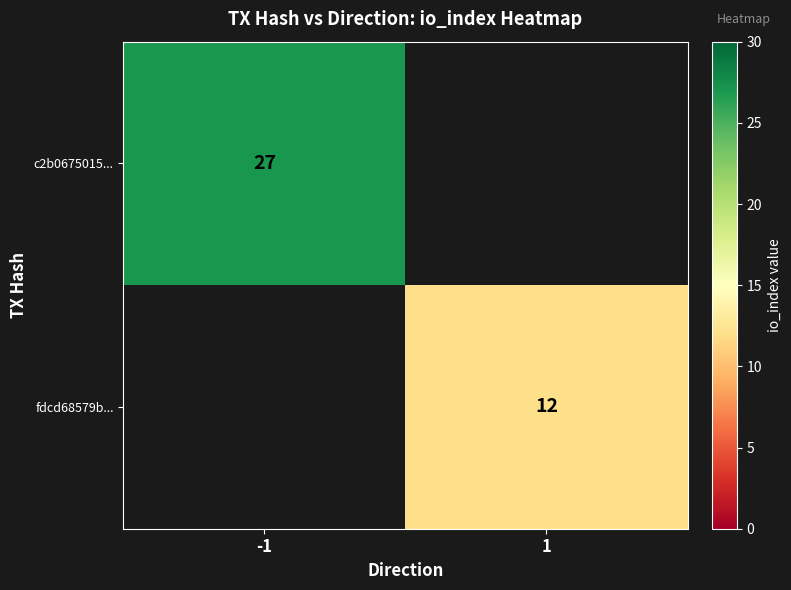

The fdcd68579b... series shows 12 at 1. True or false?

True